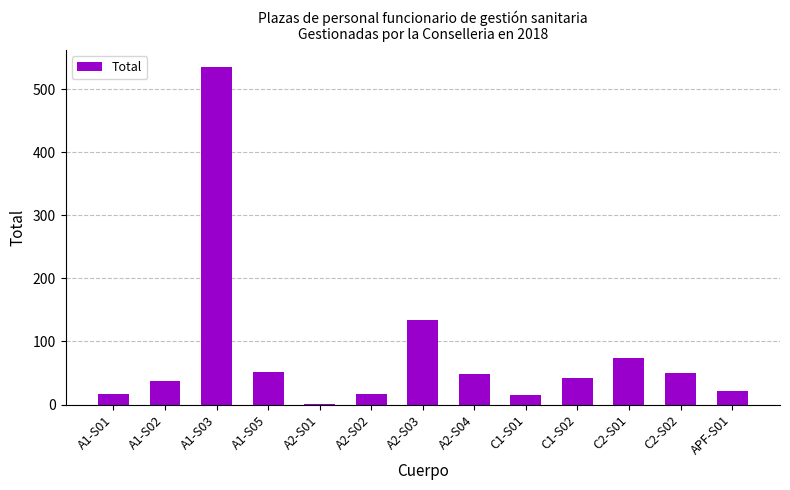

Read the value at A1-S02.

38